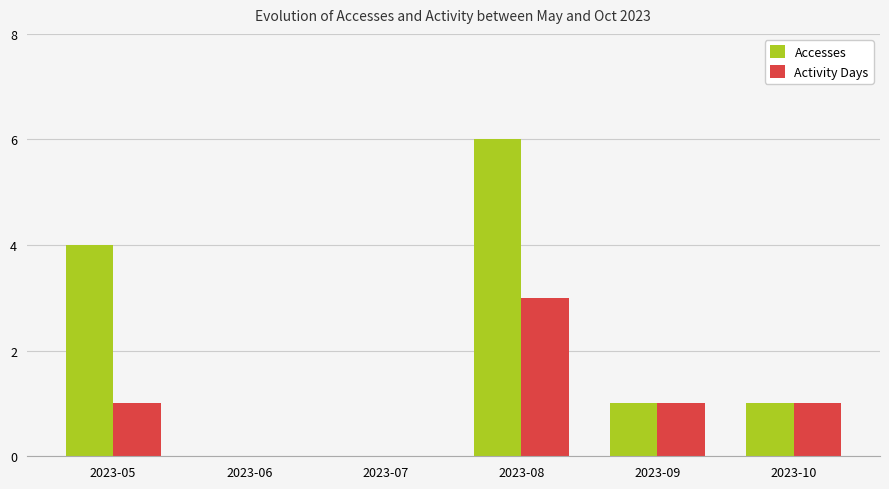

What is the sum of all Activity Days values?

6